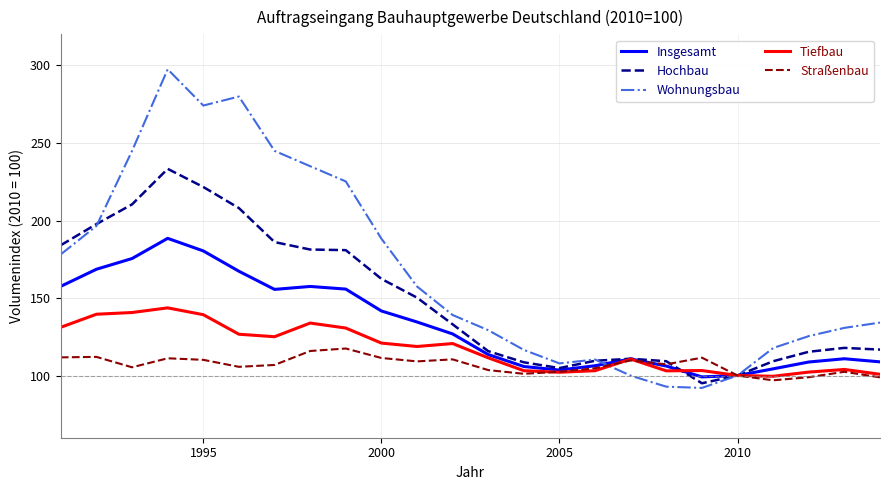

At how many categories does at least one series exceed 262?

3